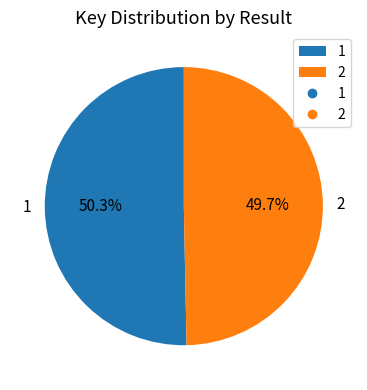

To the nearest percent, what is the combined percentage of 1 and 2?

100%